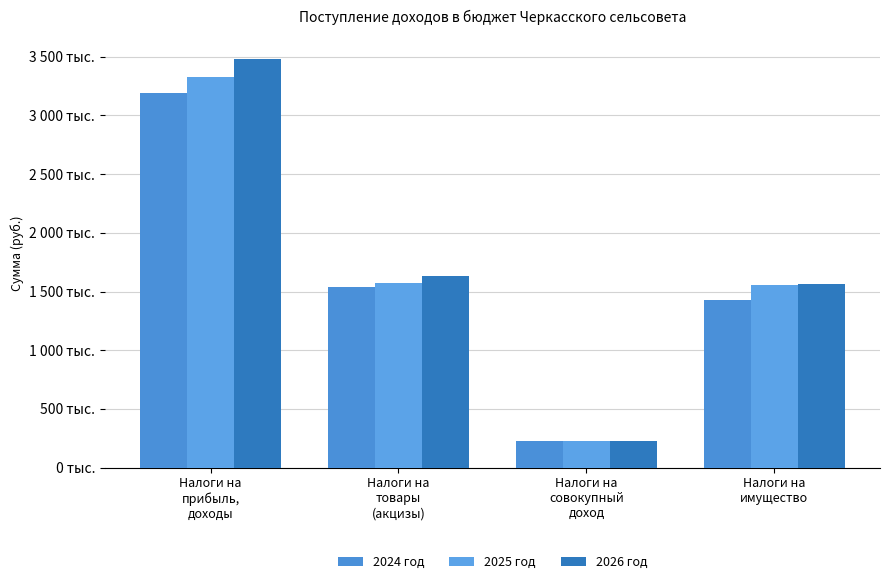

Are the bars grouped side by side (vs. stacked)?

Yes